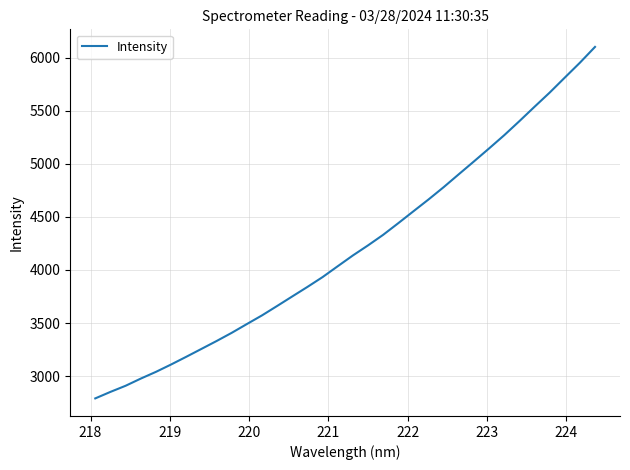

Does the chart display data point markers on the line(s)?

No